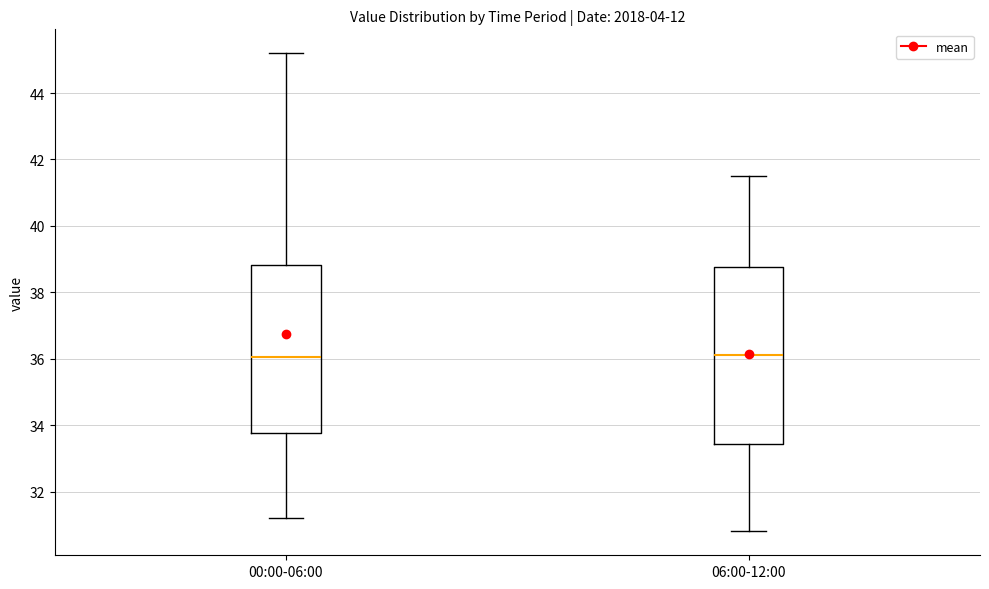

Reading left to right, transcribe this box plot: for each box, give where its median line is, the range the box spans, and where its two whiskers end, as read against the y-axis. The values are not printed on the chart, so give them approximately, as read against the axis.

00:00-06:00: median 36.0, box 33.8 to 38.8, whiskers 31.2 to 45.2
06:00-12:00: median 36.2, box 33.4 to 38.8, whiskers 30.8 to 41.6